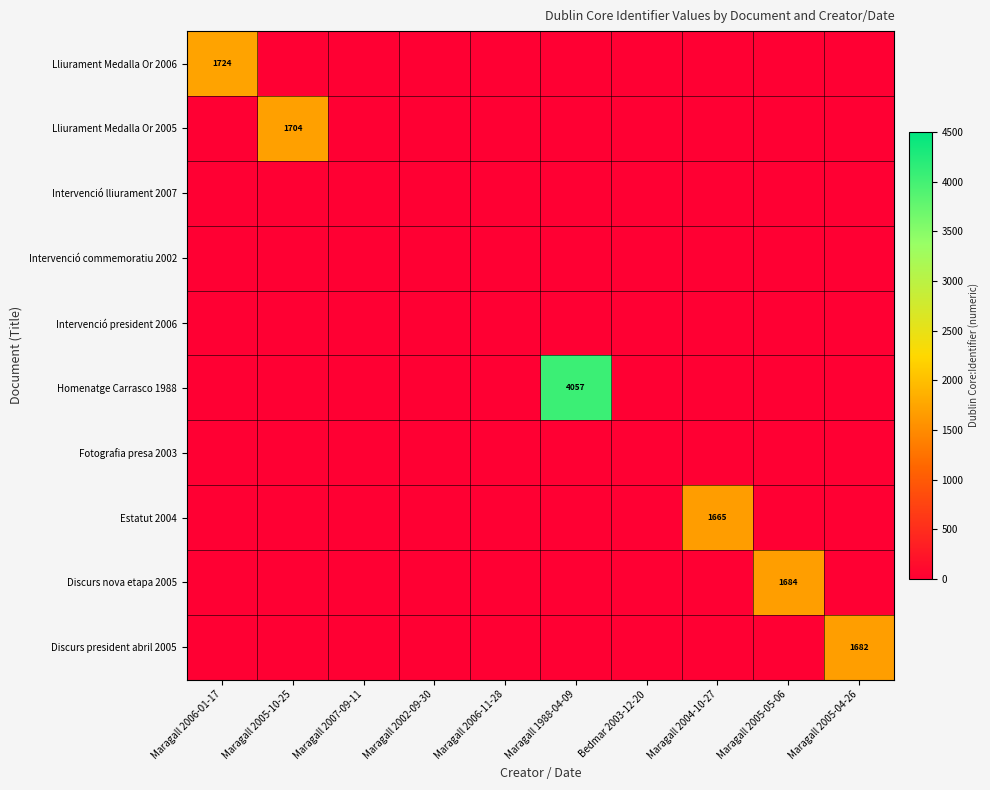

The Lliurament Medalla Or 2005 series shows -1054 at Maragall 2007-09-11. True or false?

False